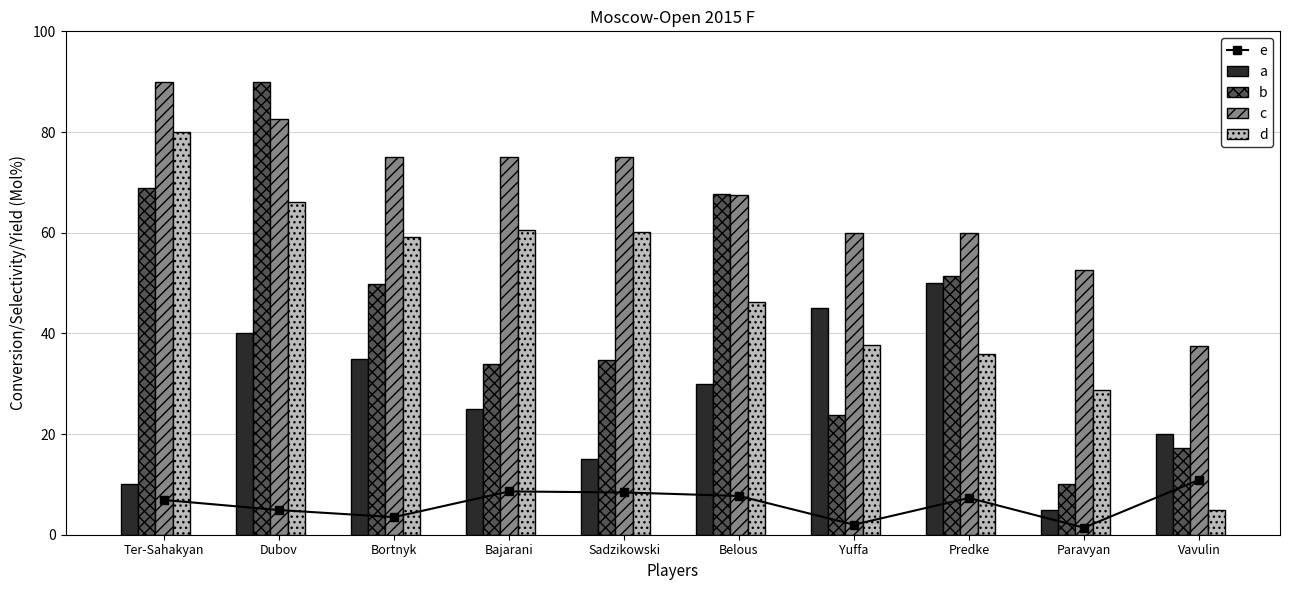

Count the a values in the range 15 to 40.

6